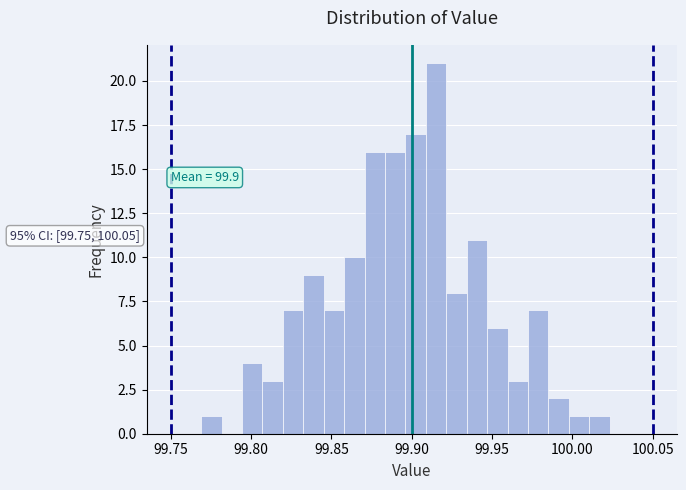

Around what value on the x-axis is the tallest bar? Give the approximate position of its centre, as read against the axis.

99.915